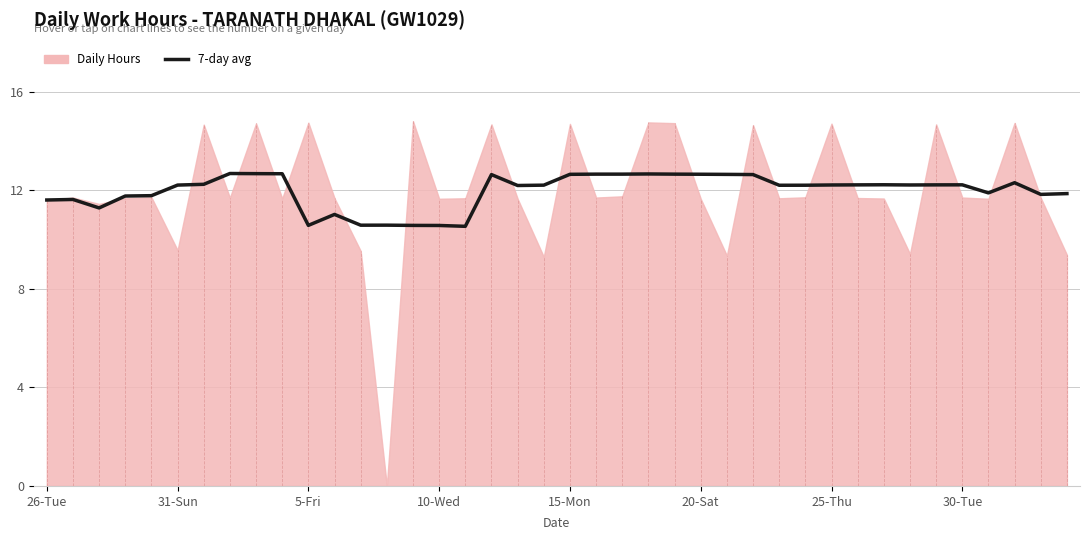

The value at 23 is 19.7. True or false?

False